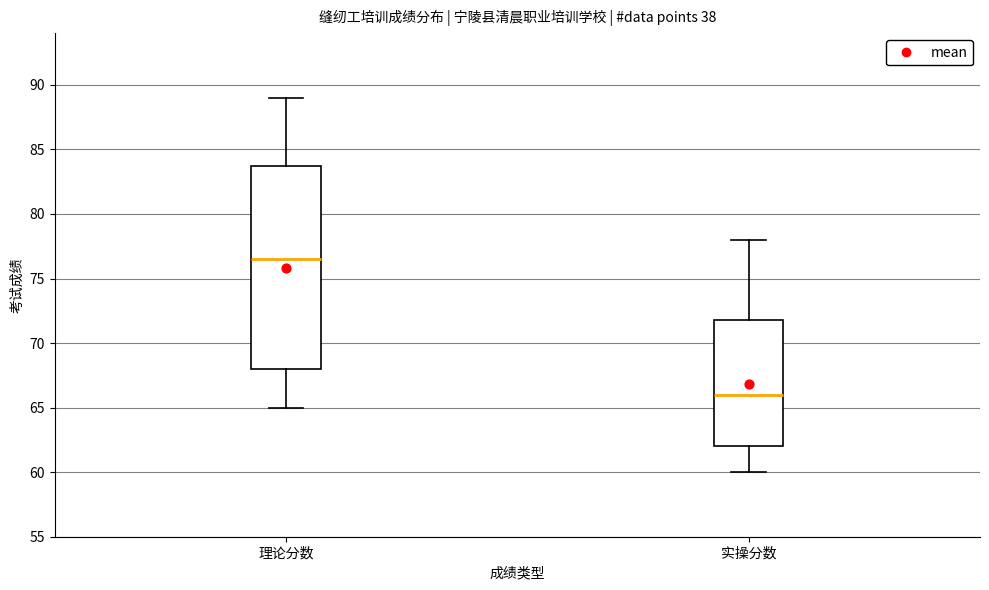

Which box's median line is the highest?

理论分数